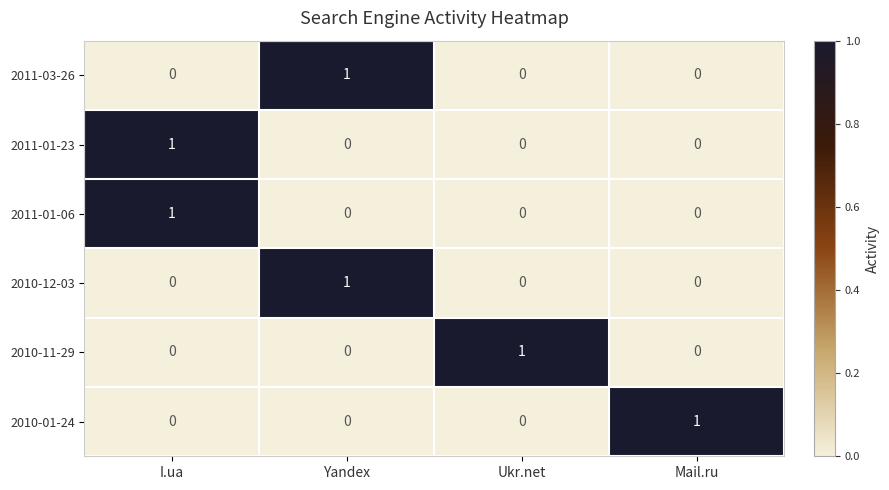

Reading right to left, extract all data points from this chart.

2011-03-26: 0	0	1	0
2011-01-23: 0	0	0	1
2011-01-06: 0	0	0	1
2010-12-03: 0	0	1	0
2010-11-29: 0	1	0	0
2010-01-24: 1	0	0	0